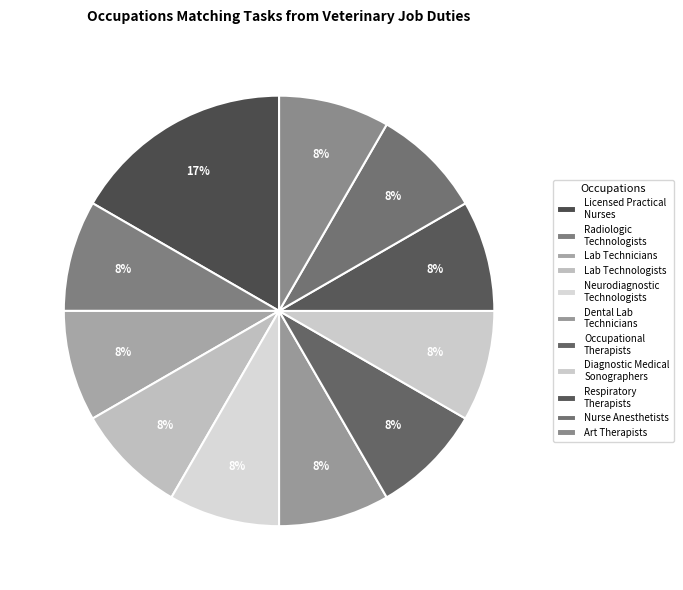

Does Neurodiagnostic Technologists account for over 50% of the chart?

No